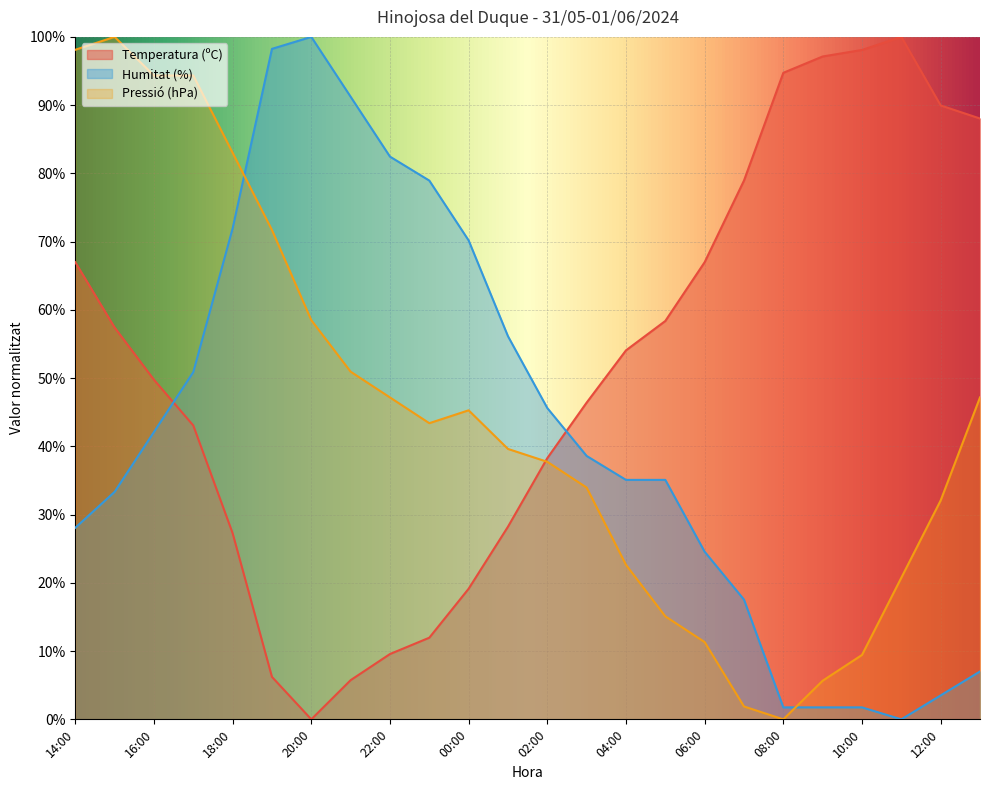

True or false: Temperatura (ºC) has more than 2 interior local peaks.

False